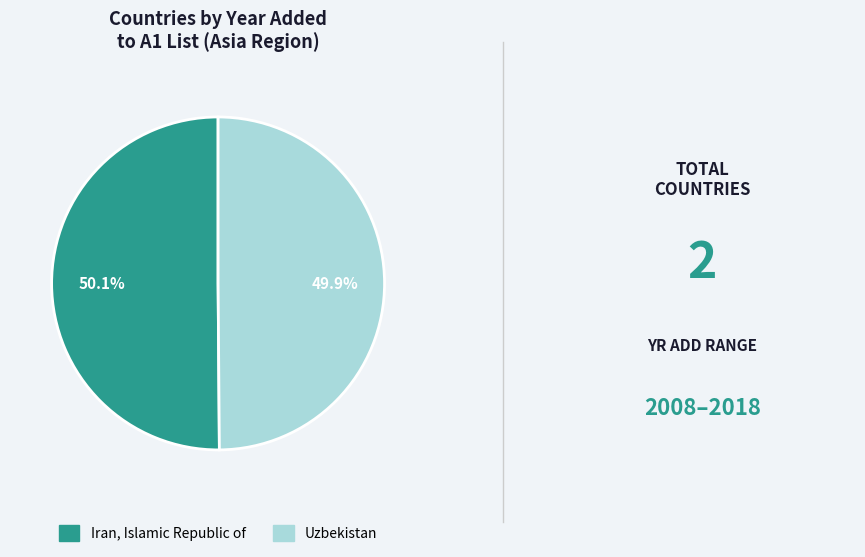

Approximately how many times larger is the value at Iran, Islamic Republic of compared to Uzbekistan?

1.0